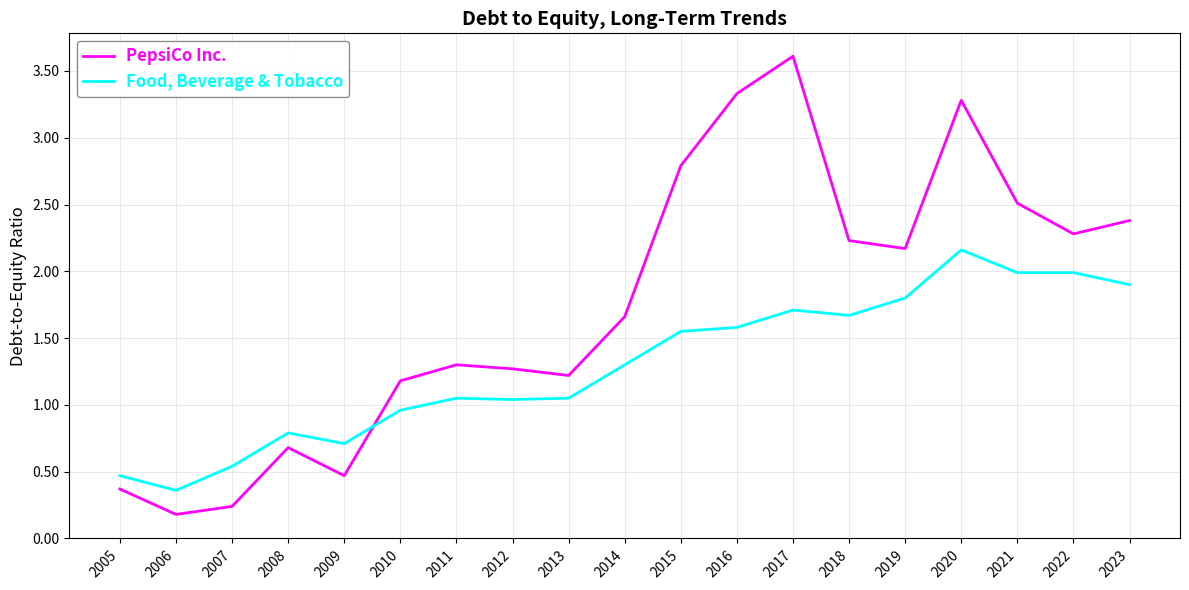

Between 2016 and 2017, which series saw the biggest shift?

PepsiCo Inc.